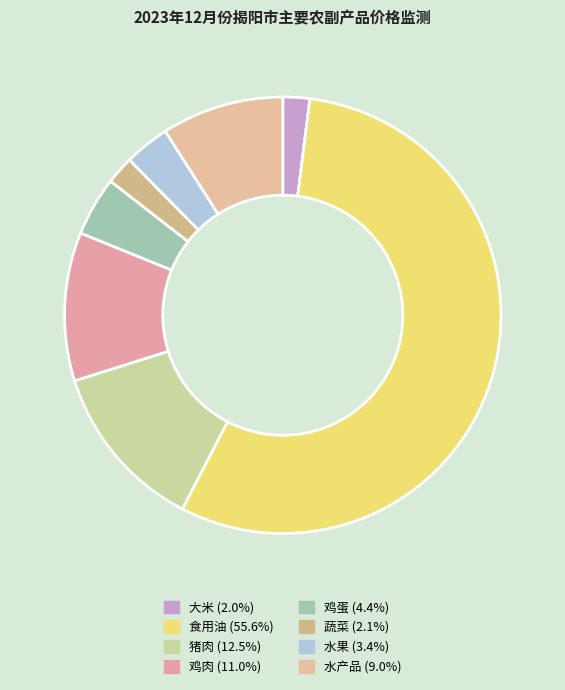

The 鸡蛋 slice represents 4% of the pie. True or false?

True